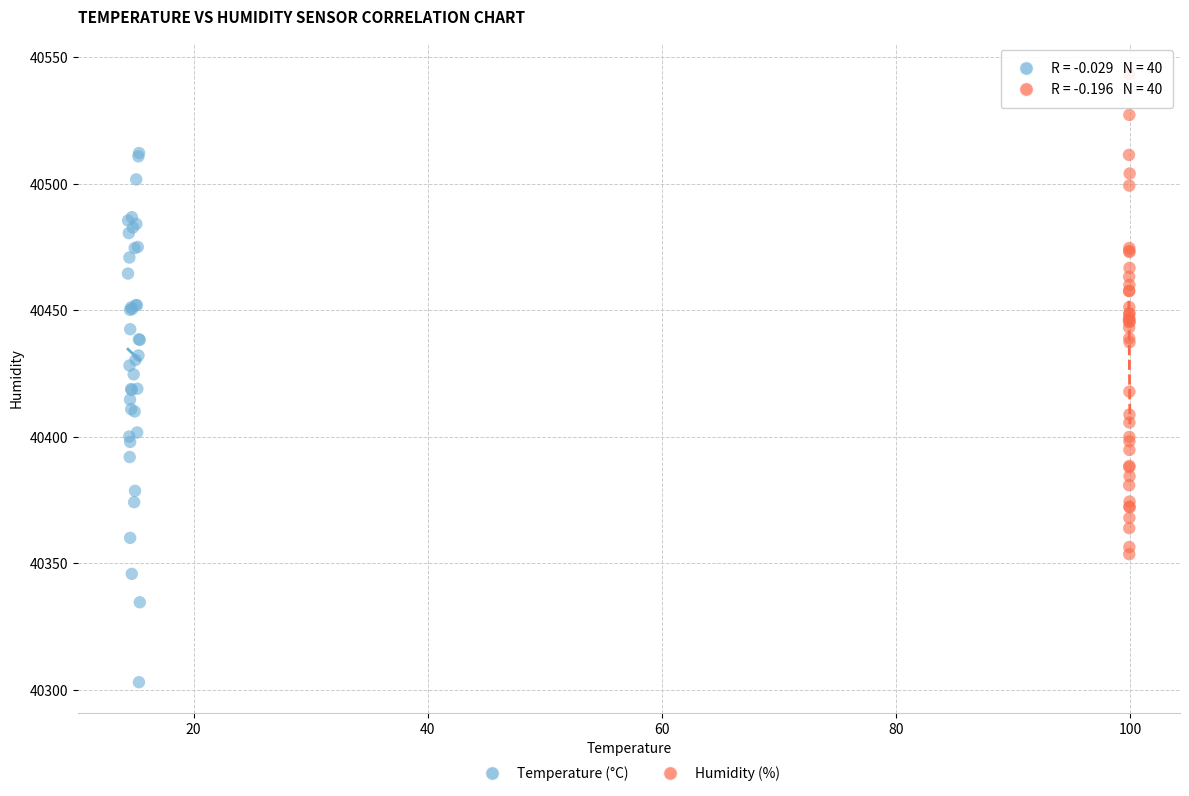

Which series reaches the maximum Y coordinate?

Humidity (%)